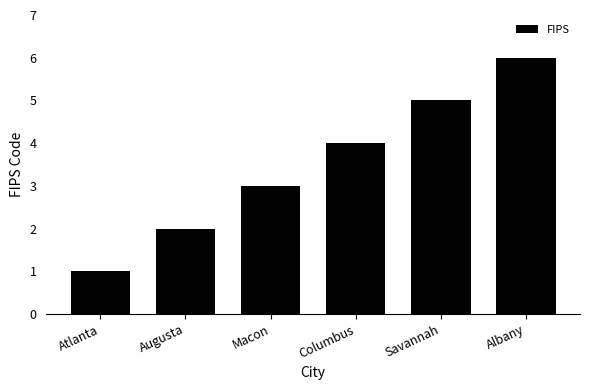

What is the value of the 5th bar from the left?

5